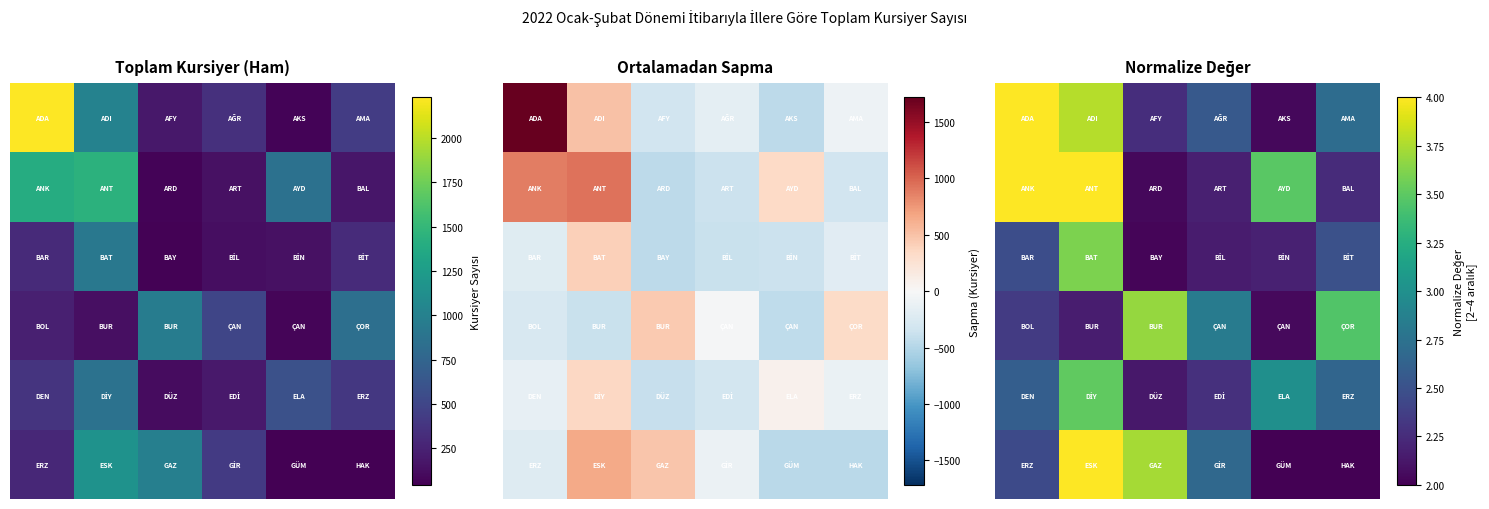

Is it true that 4 equals 3.1 at 3?

False